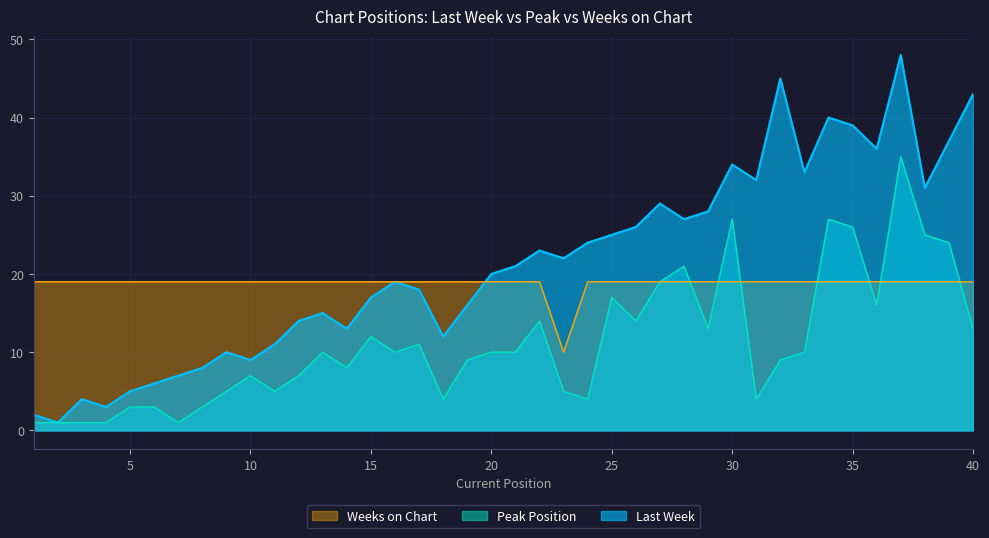

Which series ends up on top after the final intersection of Last Week and Weeks on Chart?

Last Week